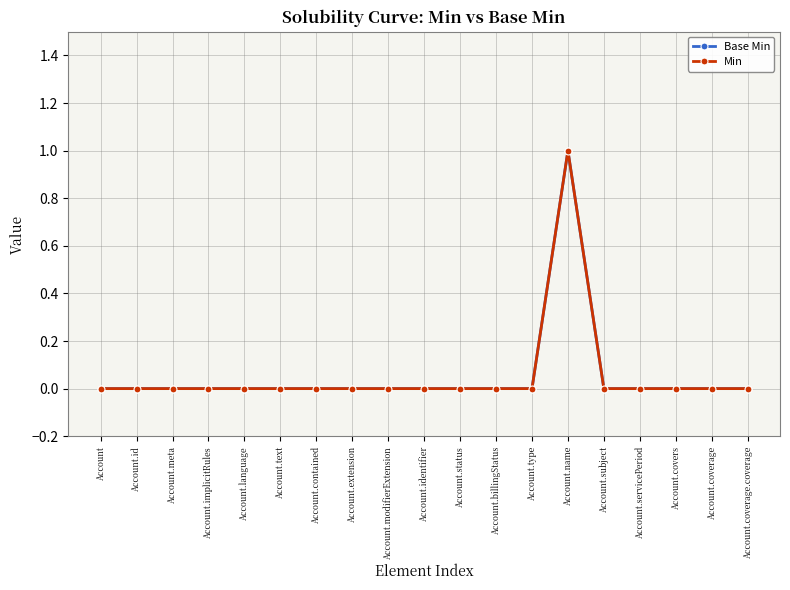

True or false: Base Min and Min cross at least once.

False